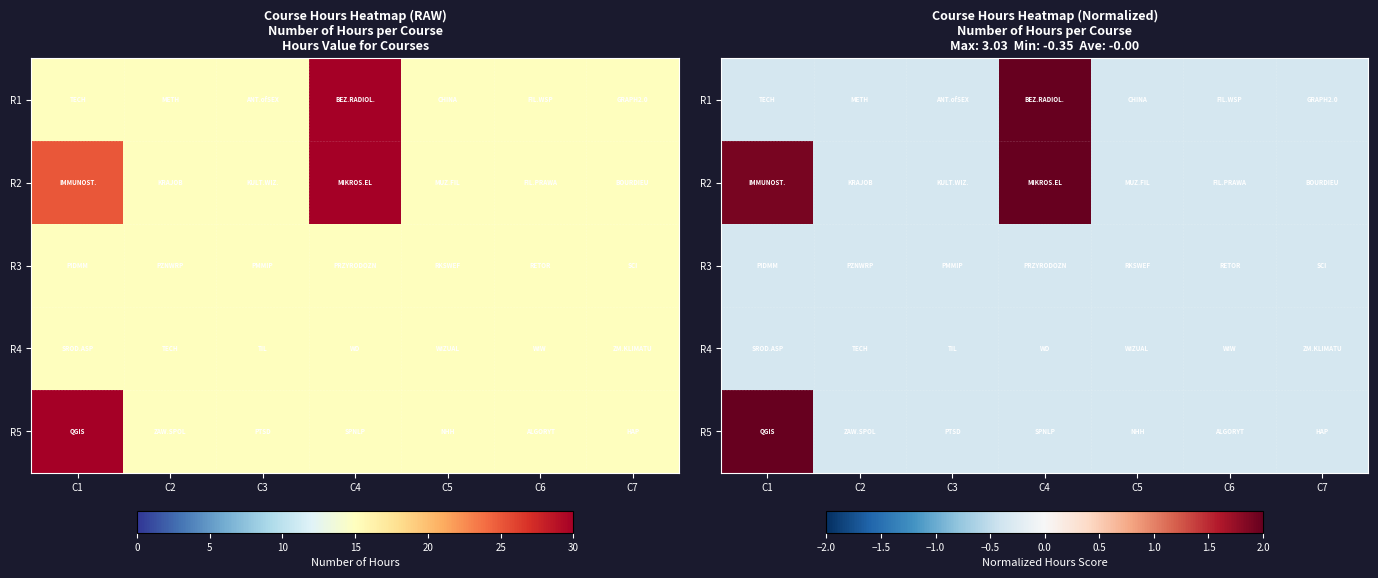

At C6, list the series in order from largest to smallest.

R1, R2, R3, R4, R5